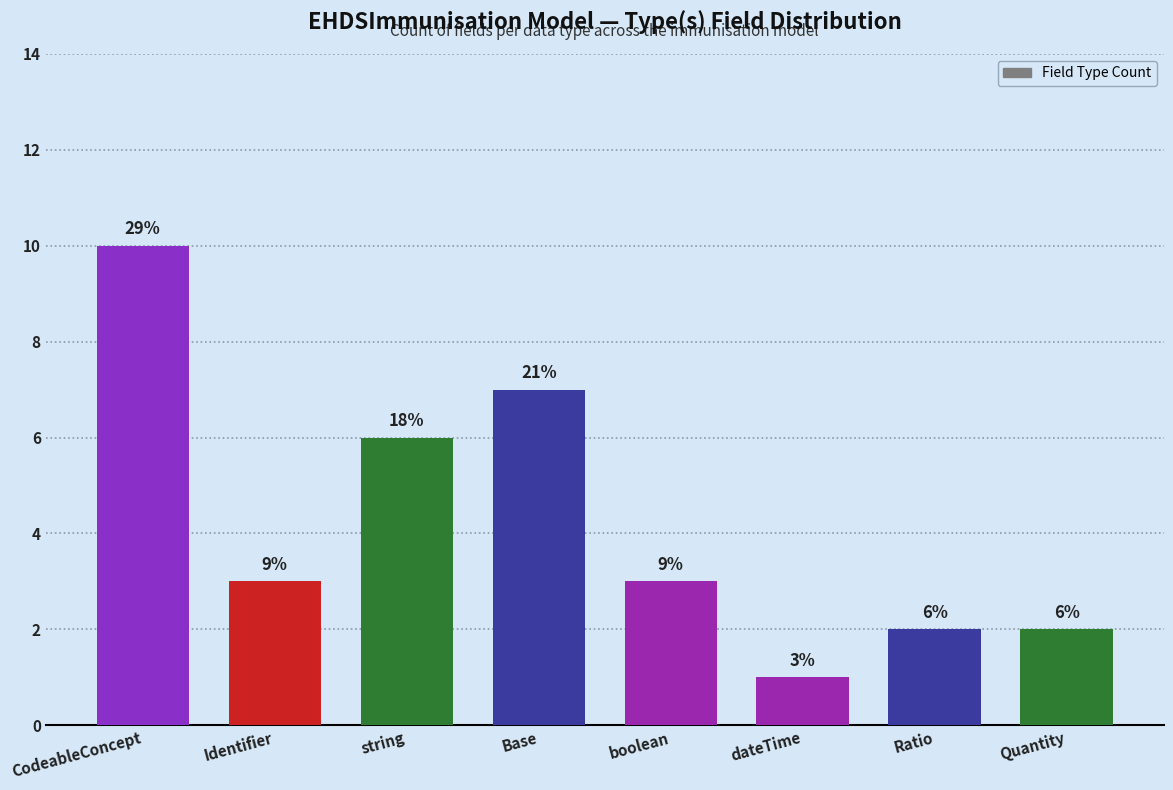

Does the chart contain any negative values?

No